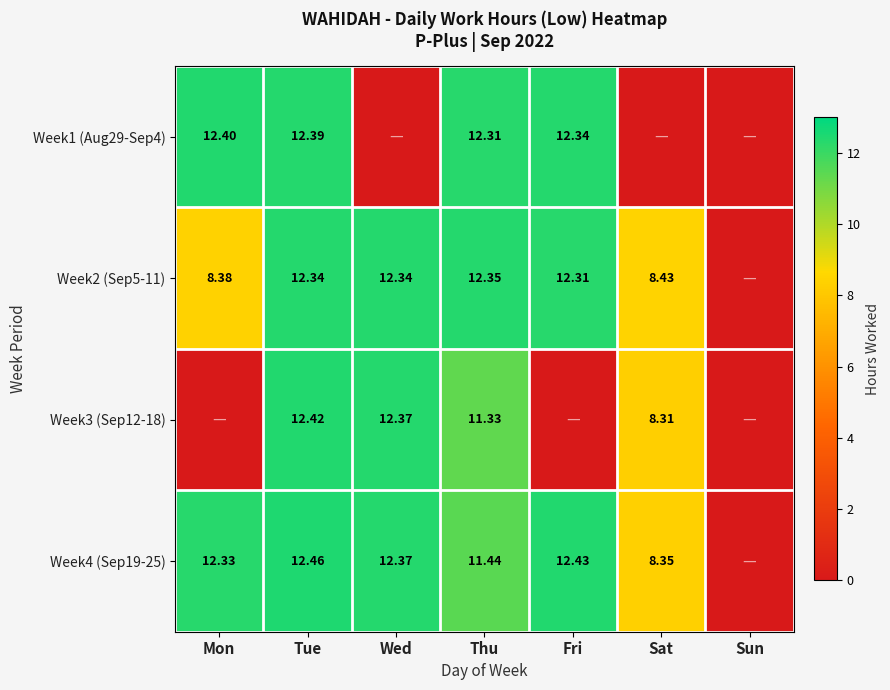

How many values in Week1 (Aug29-Sep4) are above zero?

4